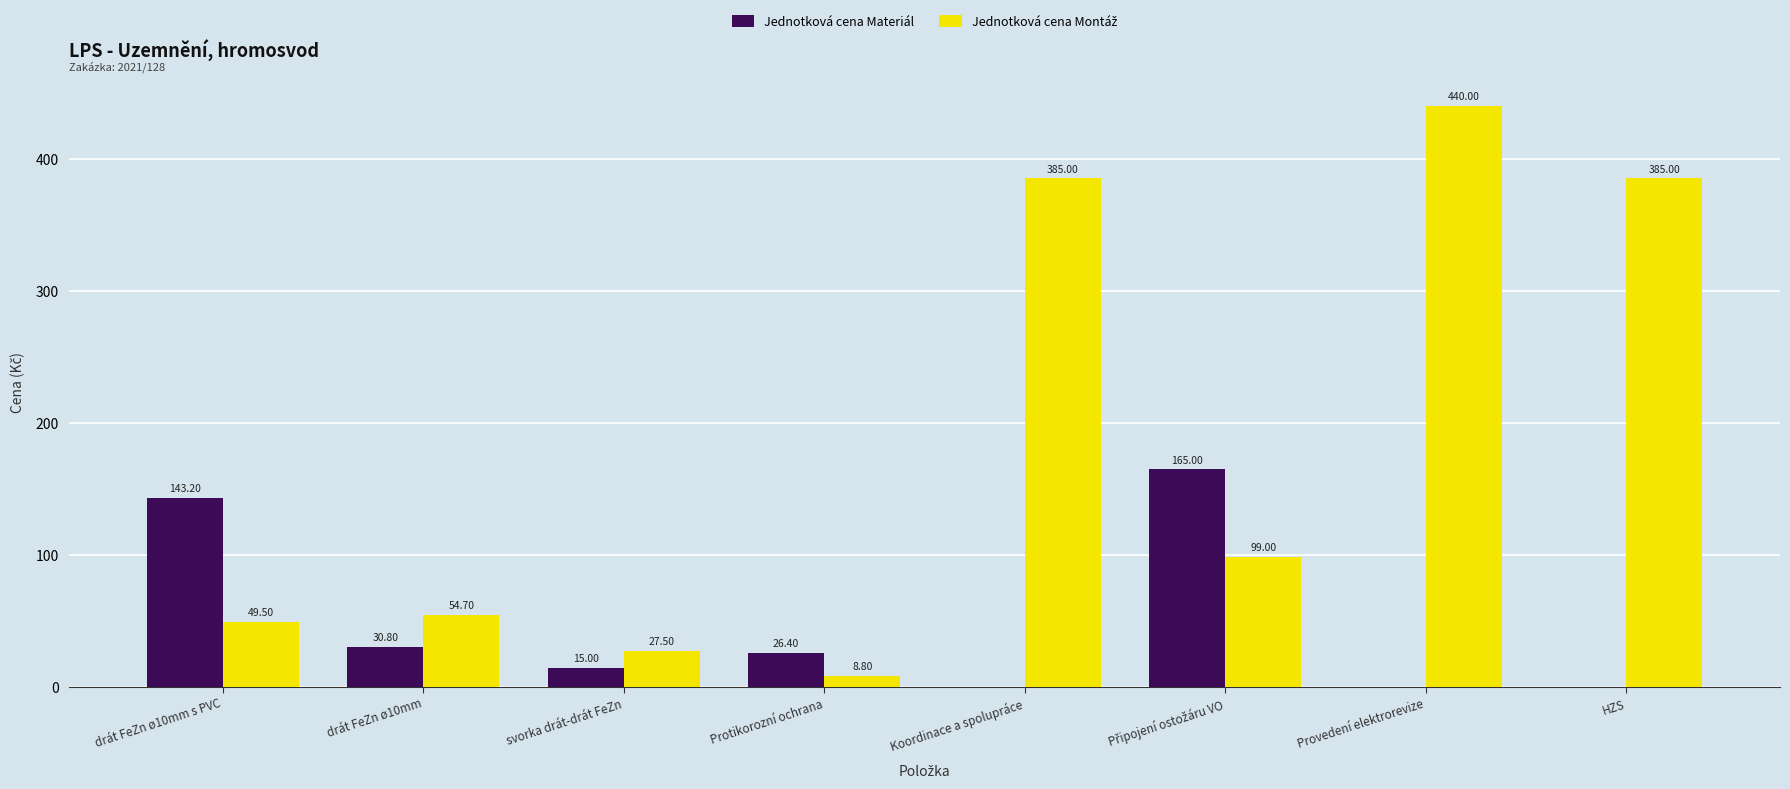

What is the spread (max minus min) of values at Protikorozní ochrana?

17.6